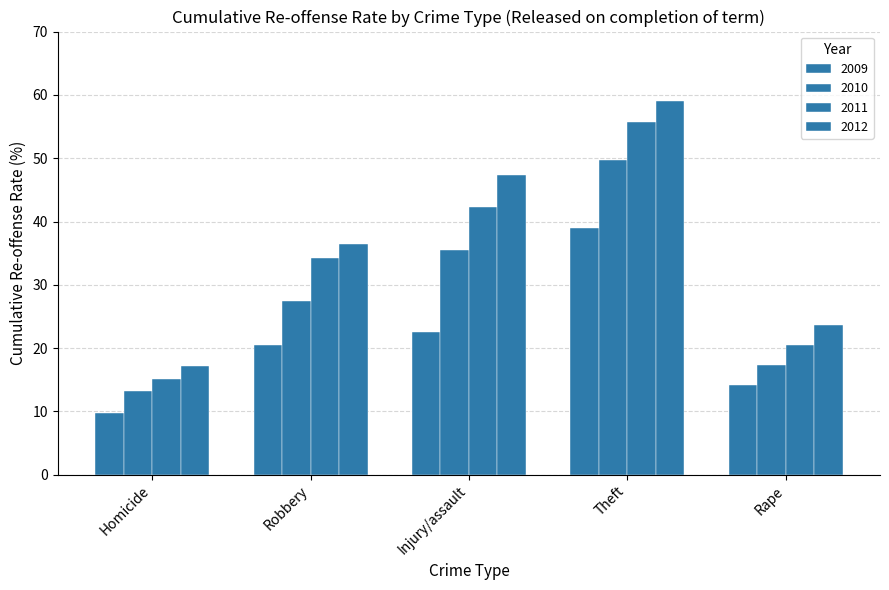

Reading left to right, transcribe all the data shown in this chart.

2009: Homicide=9.8	Robbery=20.5	Injury/assault=22.6	Theft=39.0	Rape=14.2
2010: Homicide=13.2	Robbery=27.5	Injury/assault=35.5	Theft=49.8	Rape=17.4
2011: Homicide=15.2	Robbery=34.3	Injury/assault=42.3	Theft=55.7	Rape=20.5
2012: Homicide=17.2	Robbery=36.5	Injury/assault=47.3	Theft=59.0	Rape=23.7